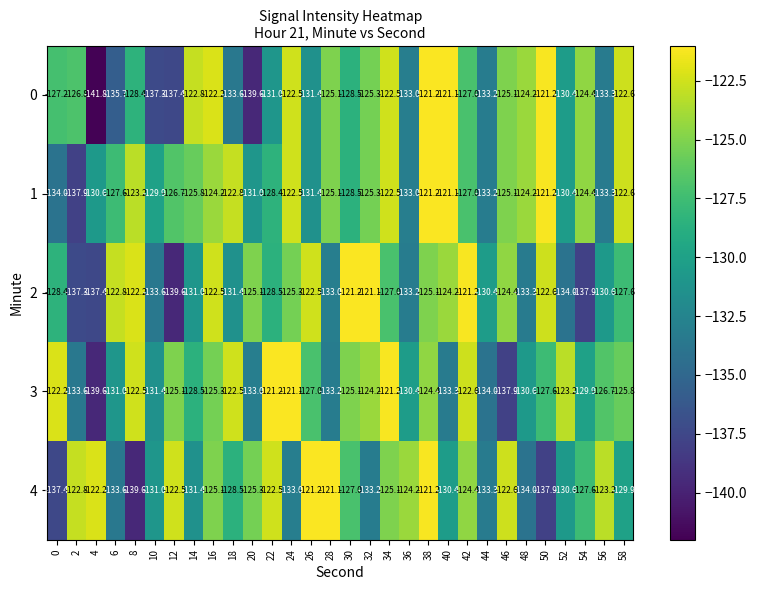

True or false: 3 has a value of -127.6 at 50.

True